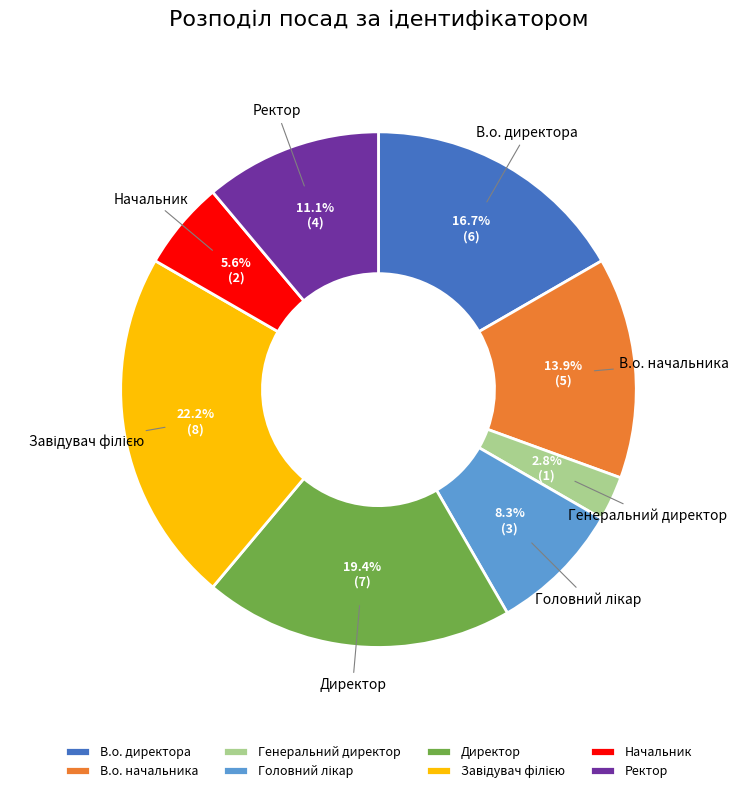

Does Генеральний директор represent more than half of the total?

No